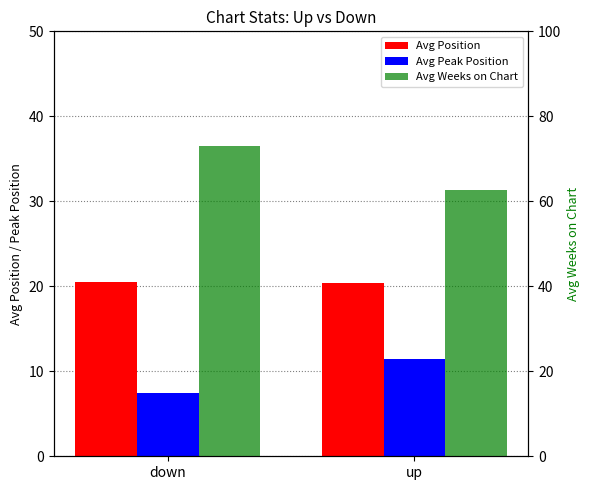

At which label does Avg Position reach its minimum?

up